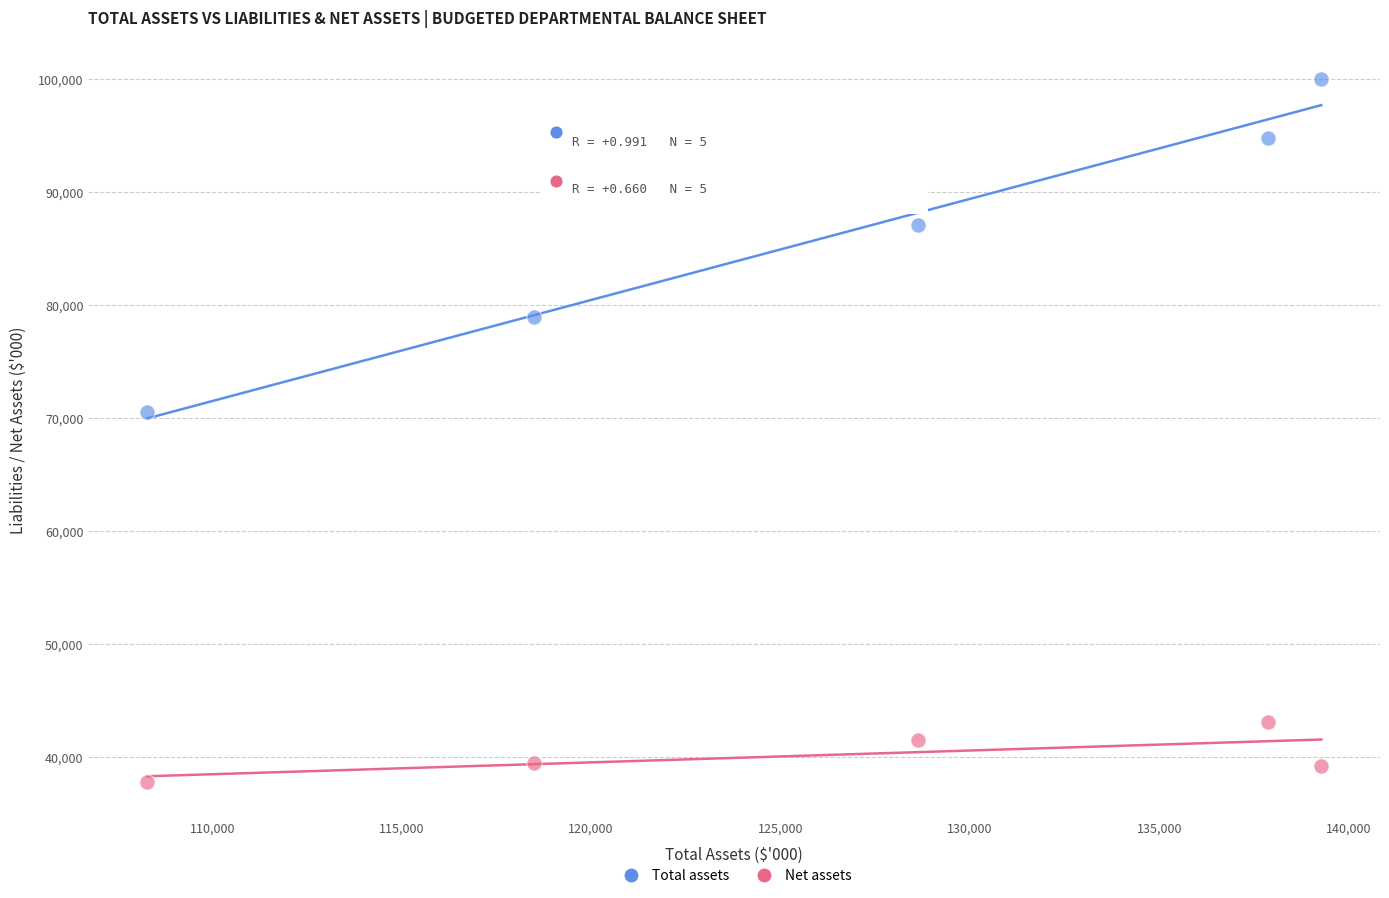

In the Total assets series, what Y value is closest to 85304?

87087